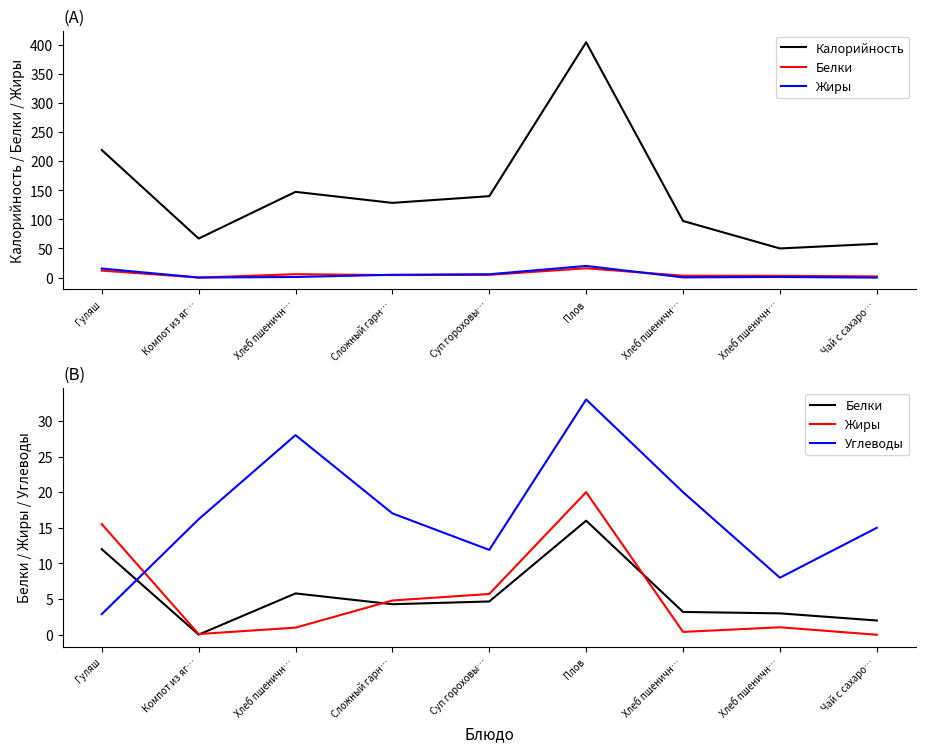

How many lines are shown in the chart?

4